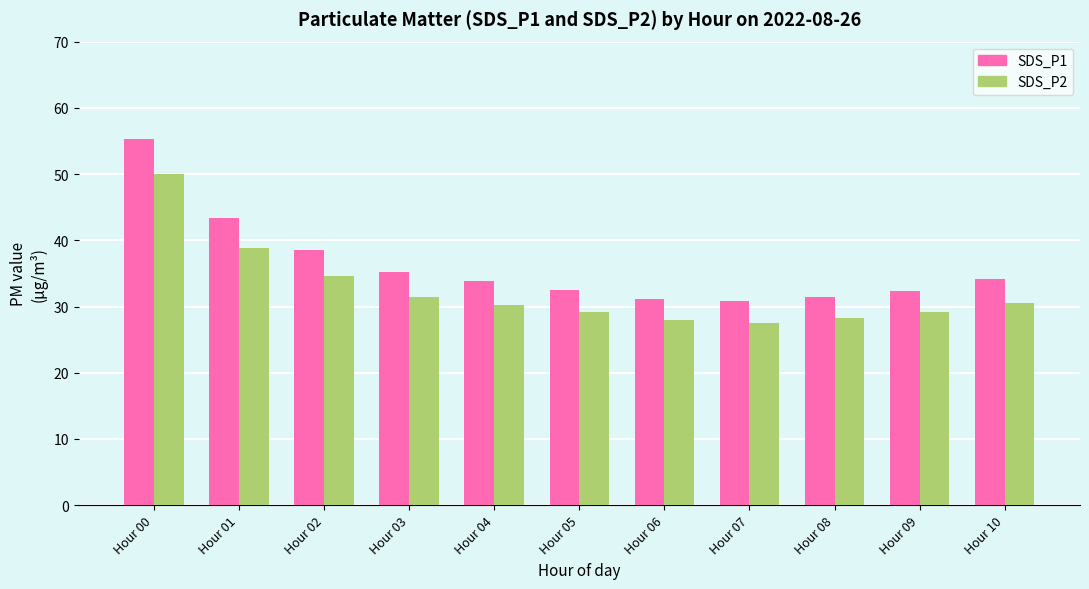

At how many categories does at least one series exceed 44?

1